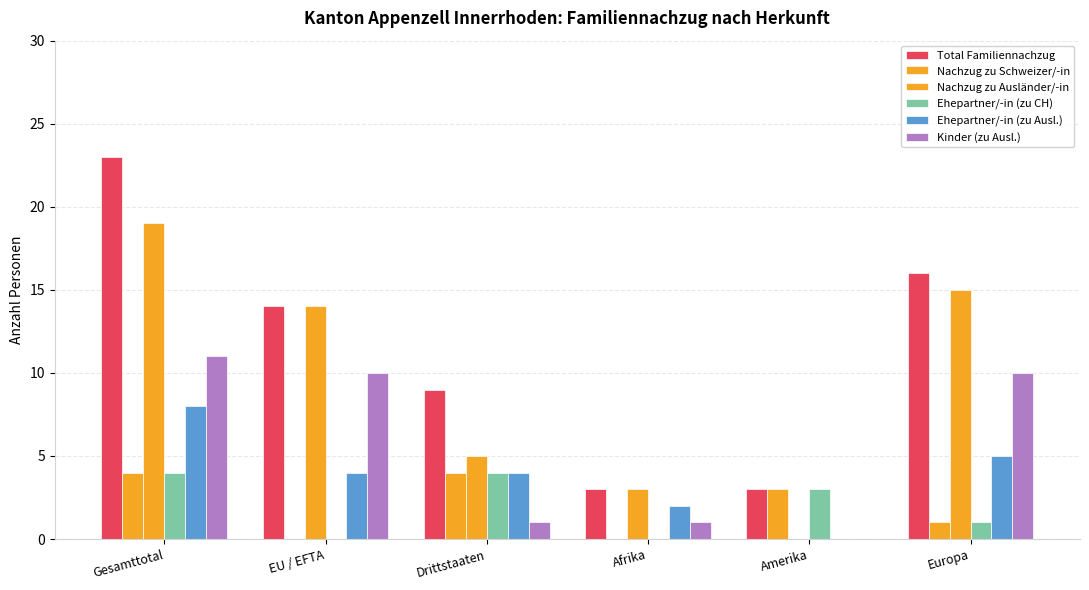

What is the difference between the highest and lowest values at Gesamttotal?

19